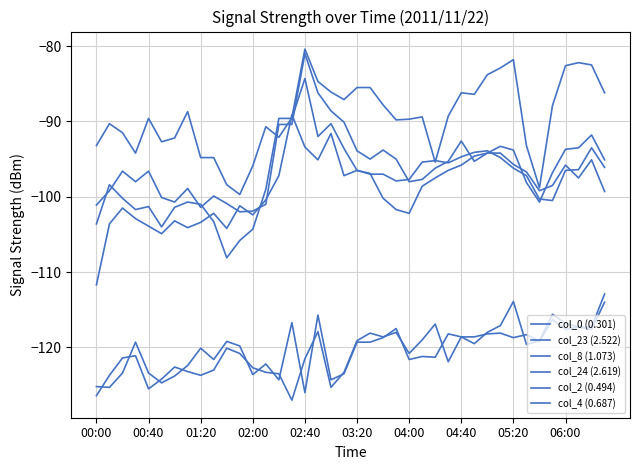

List the series in order of their peak value, highest first.

col_0 (0.301), col_2 (0.494), col_4 (0.687), col_8 (1.073), col_23 (2.522), col_24 (2.619)